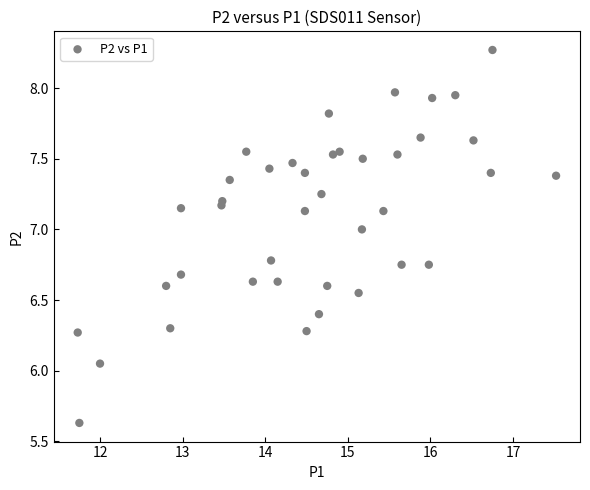

What is the range of X values (max minus min)?

5.8